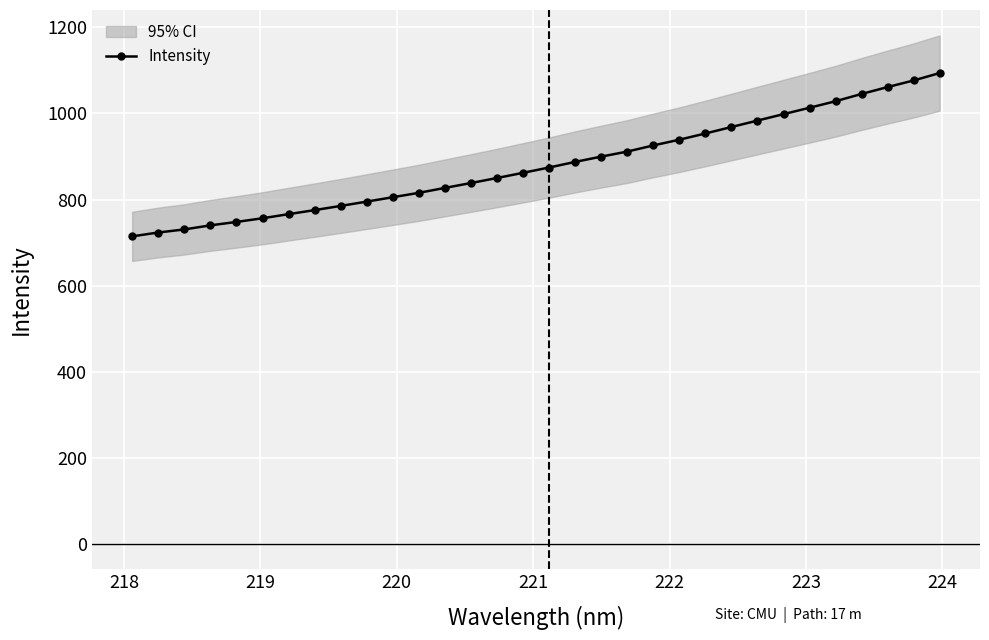

What is the value of the Intensity point at the 12th from the left?

815.5